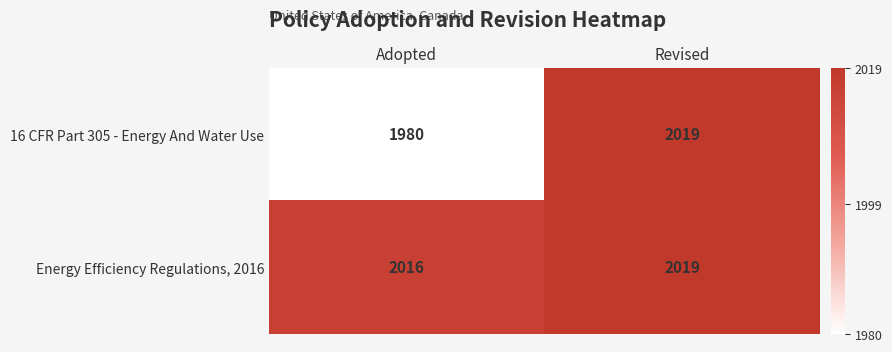

Is the value of 16 CFR Part 305 - Energy And Water Use at Revised greater than the value of Energy Efficiency Regulations, 2016 at Revised?

No